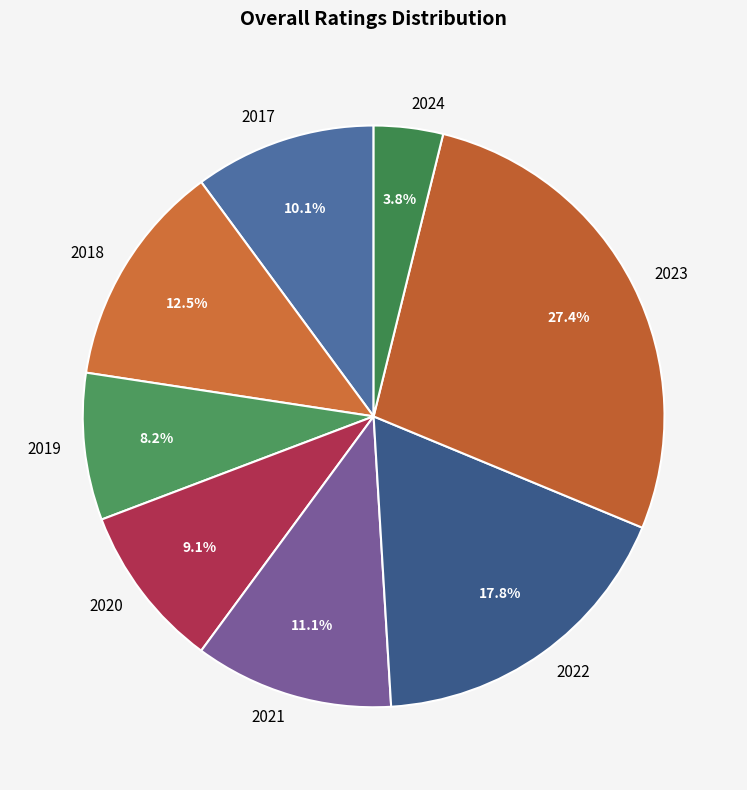

How many slices are in this pie chart?

8